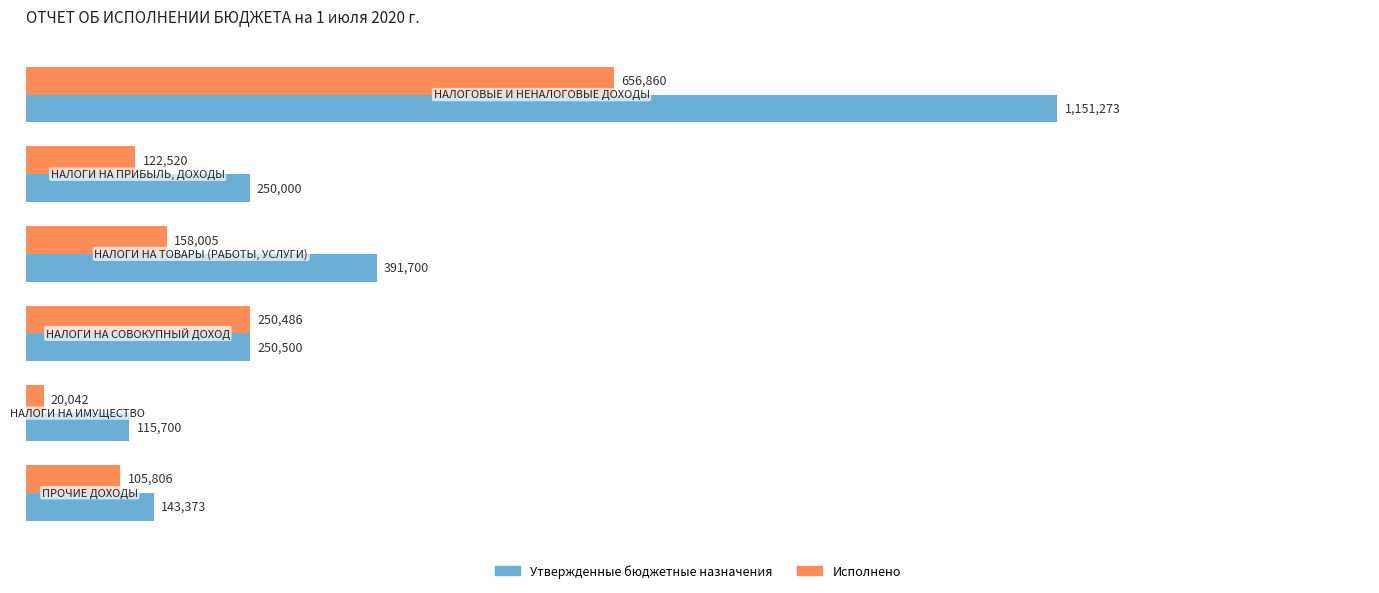

What are all the series names shown in the legend?

Утвержденные бюджетные назначения, Исполнено